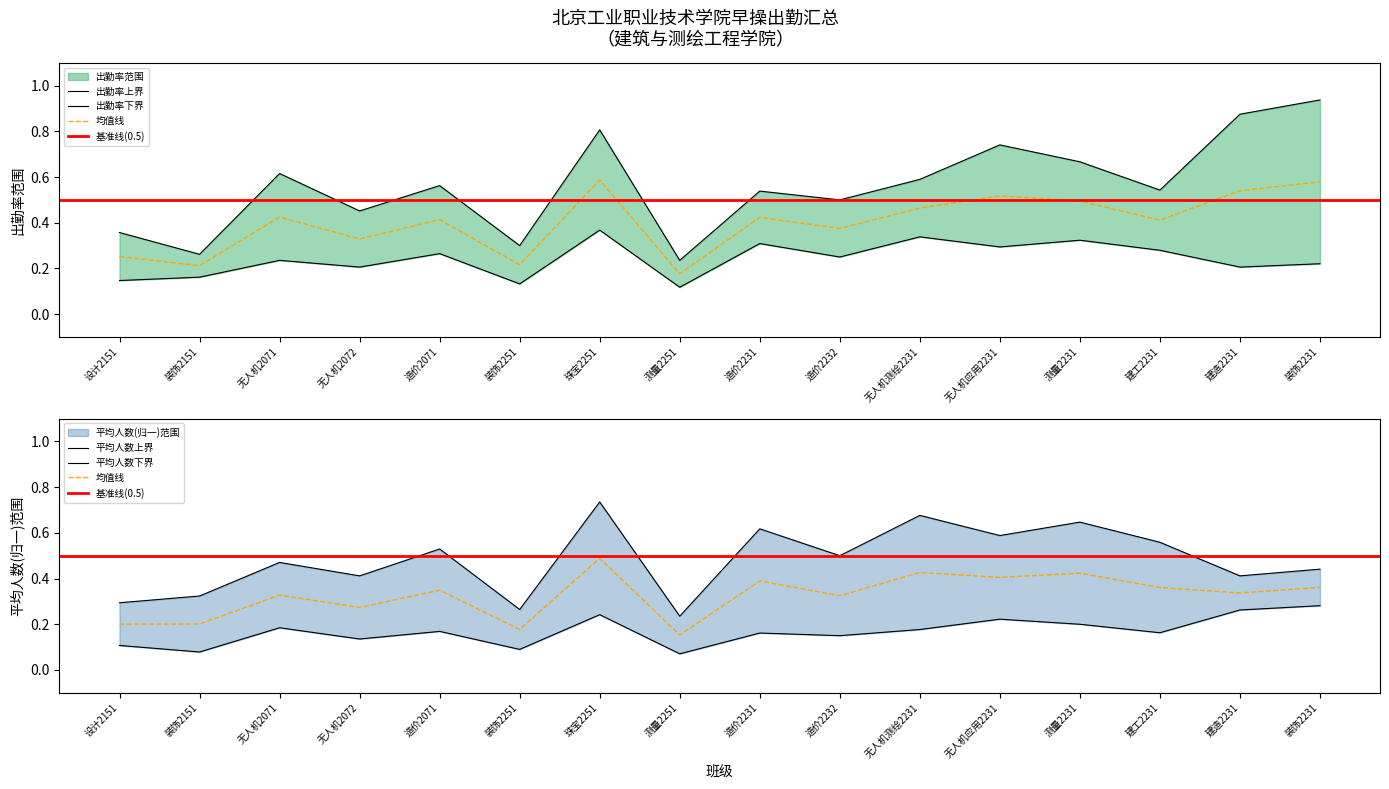

Which has a higher value, 无人机2072 or 建工2231?

建工2231